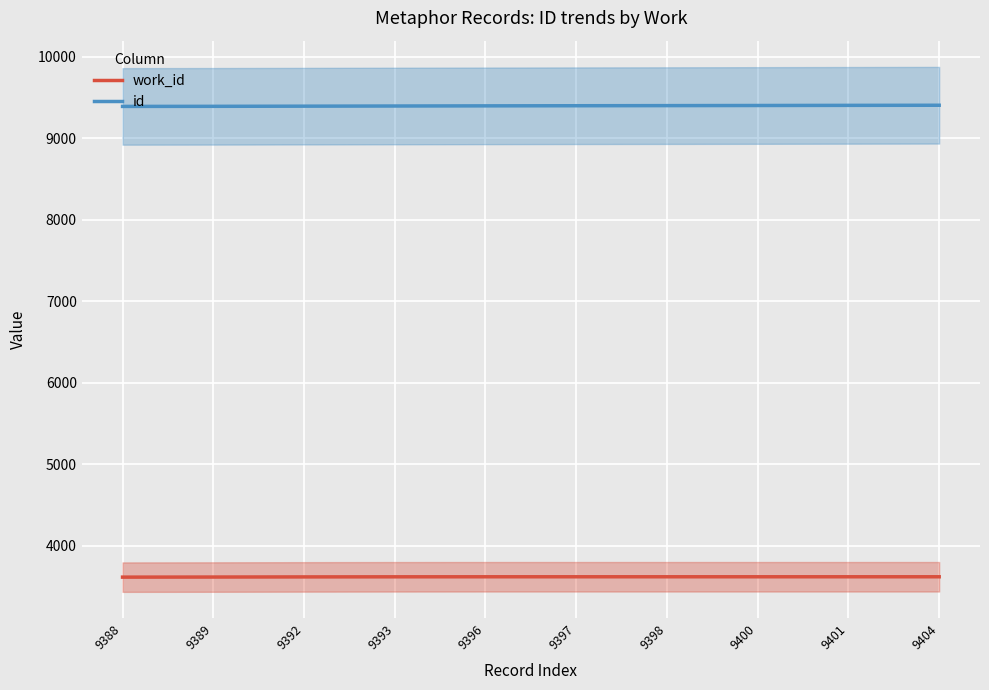

How many series are shown in this chart?

2